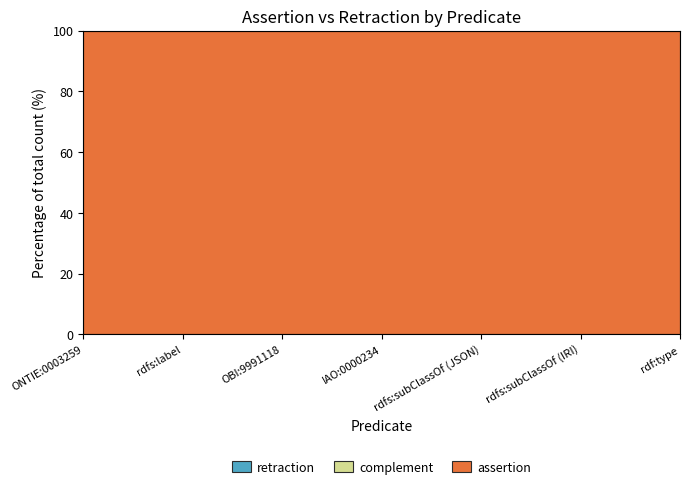

True or false: assertion has a value of 2 at rdfs:label.

False